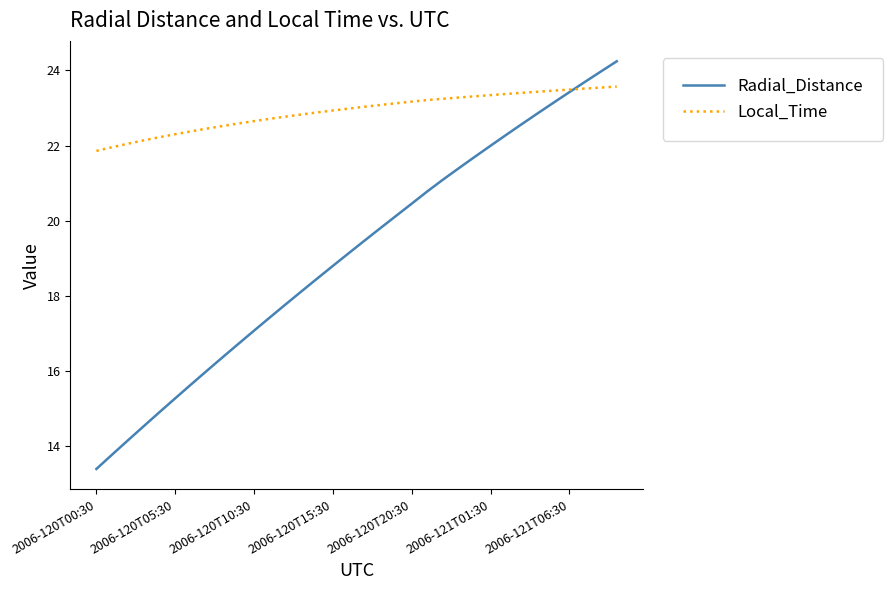

Which series has the largest range (max minus min)?

Radial_Distance